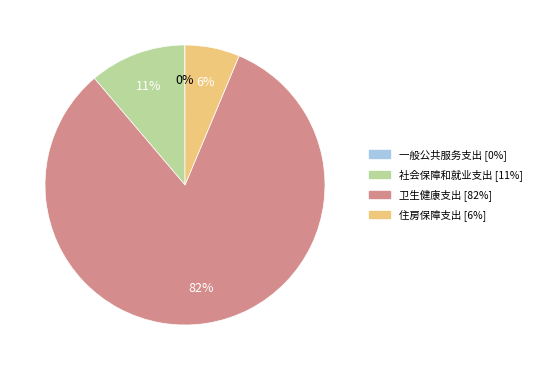

Which category has the biggest portion of the pie?

卫生健康支出